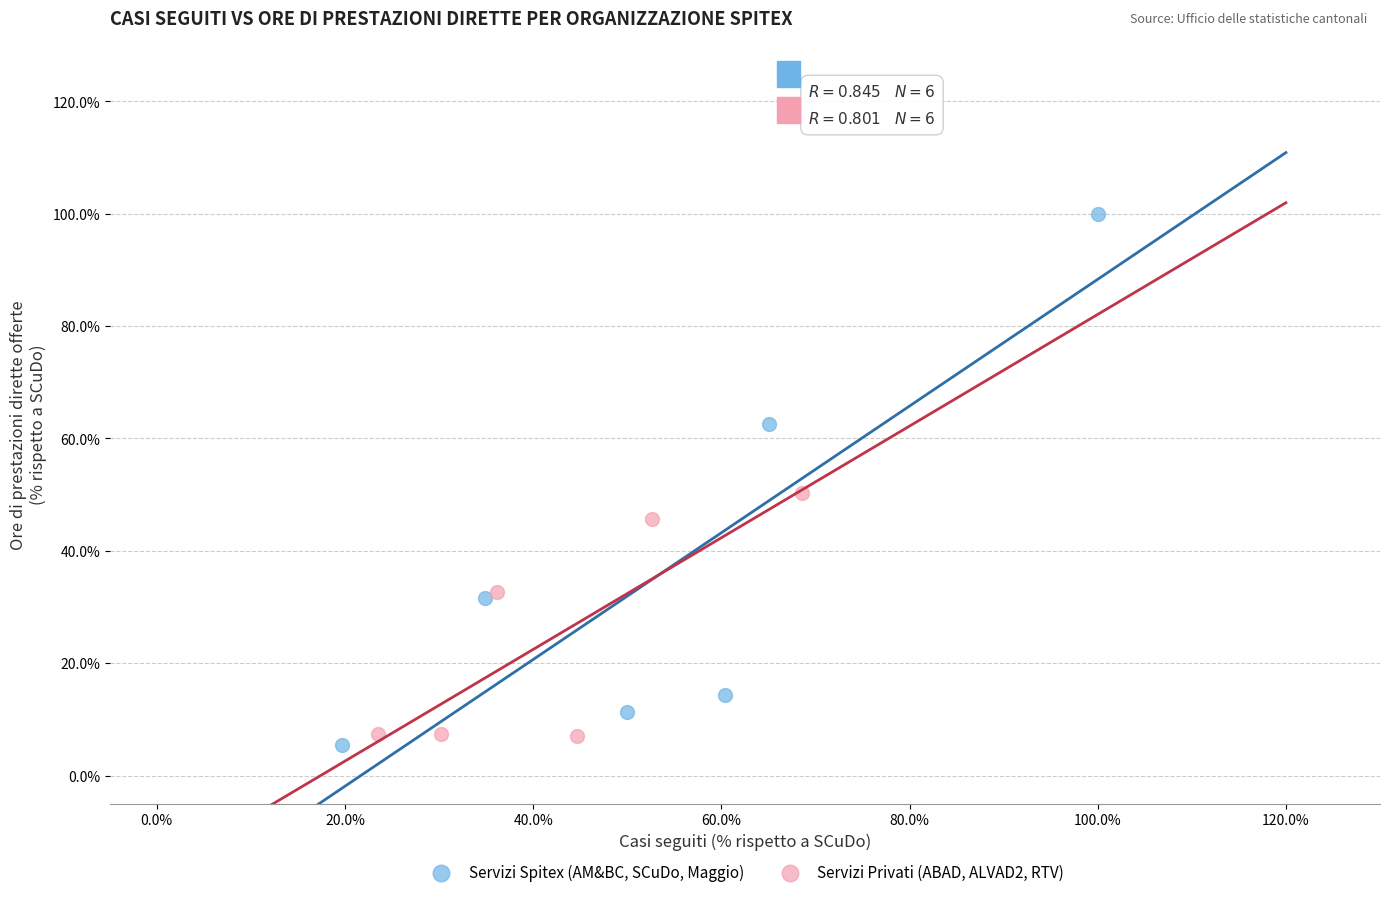

What are all the series names shown in the legend?

Servizi Spitex (AM&BC, SCuDo, Maggio), Servizi Privati (ABAD, ALVAD2, RTV)